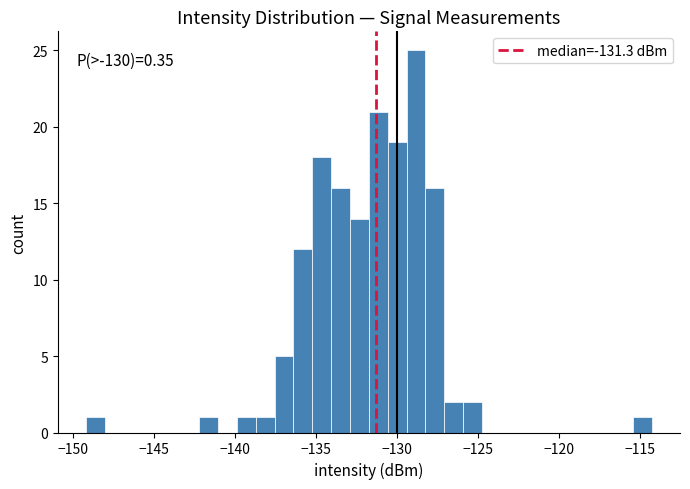

Around what value on the x-axis is the tallest bar? Give the approximate position of its centre, as read against the axis.

-129.0